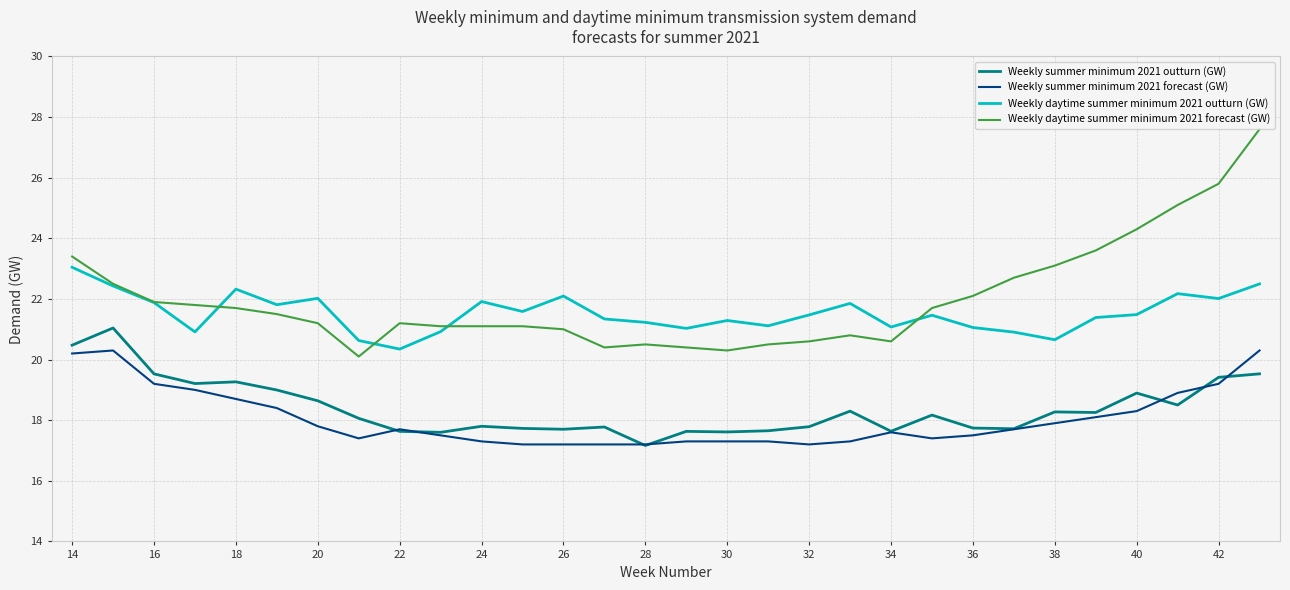

Which series has the largest range (max minus min)?

Weekly daytime summer minimum 2021 forecast (GW)